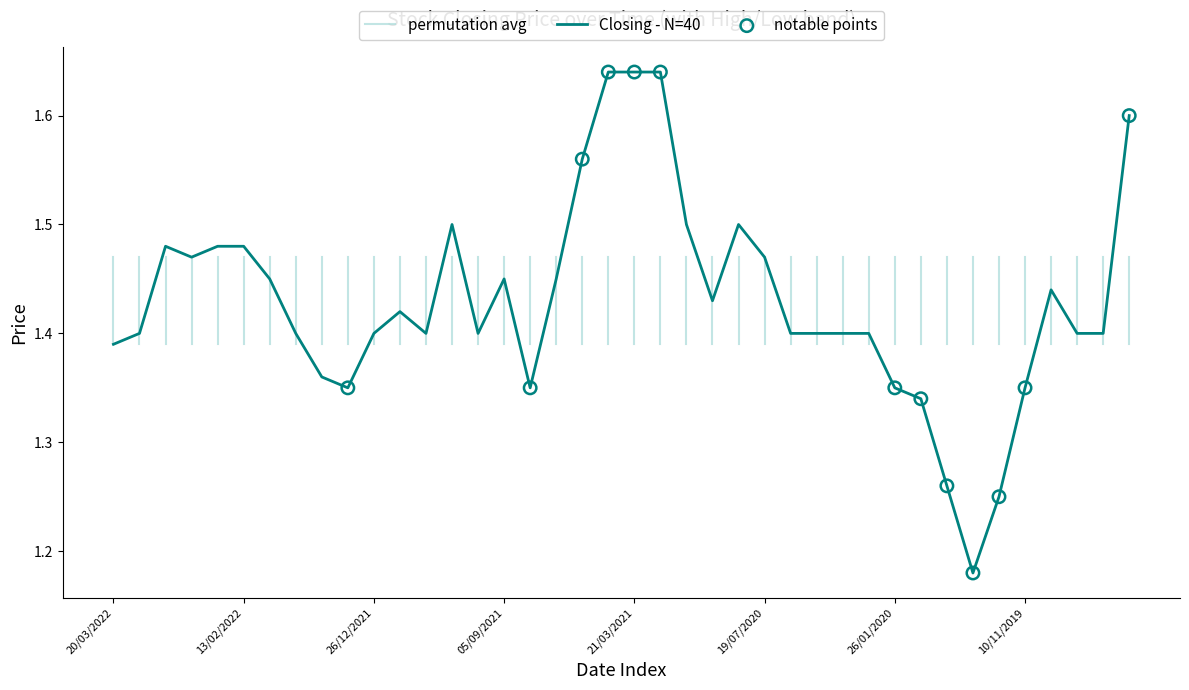

What is the difference between the maximum and minimum values?

0.5